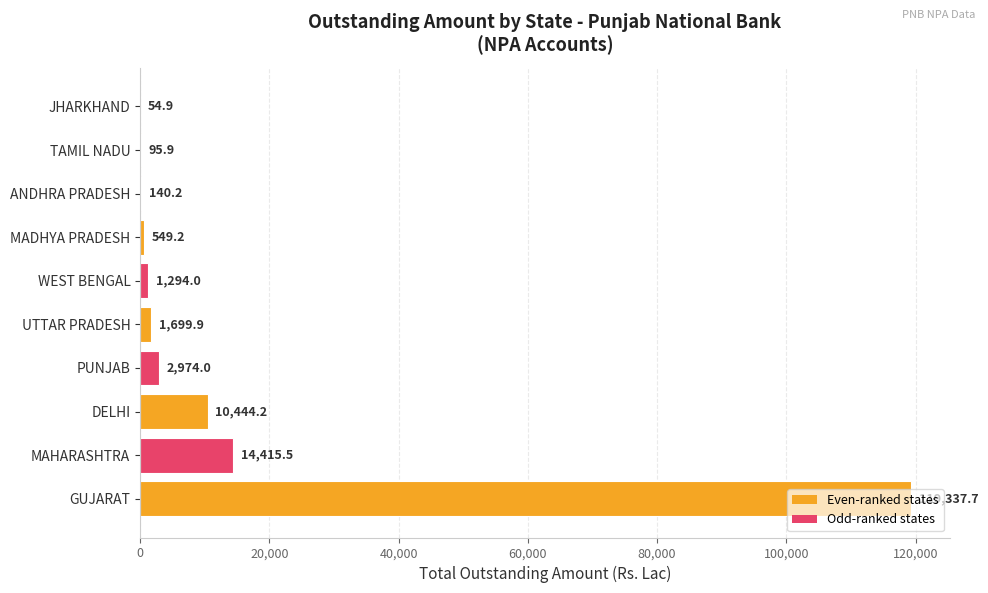

What is the sum of the values at DELHI and MADHYA PRADESH?

10993.4